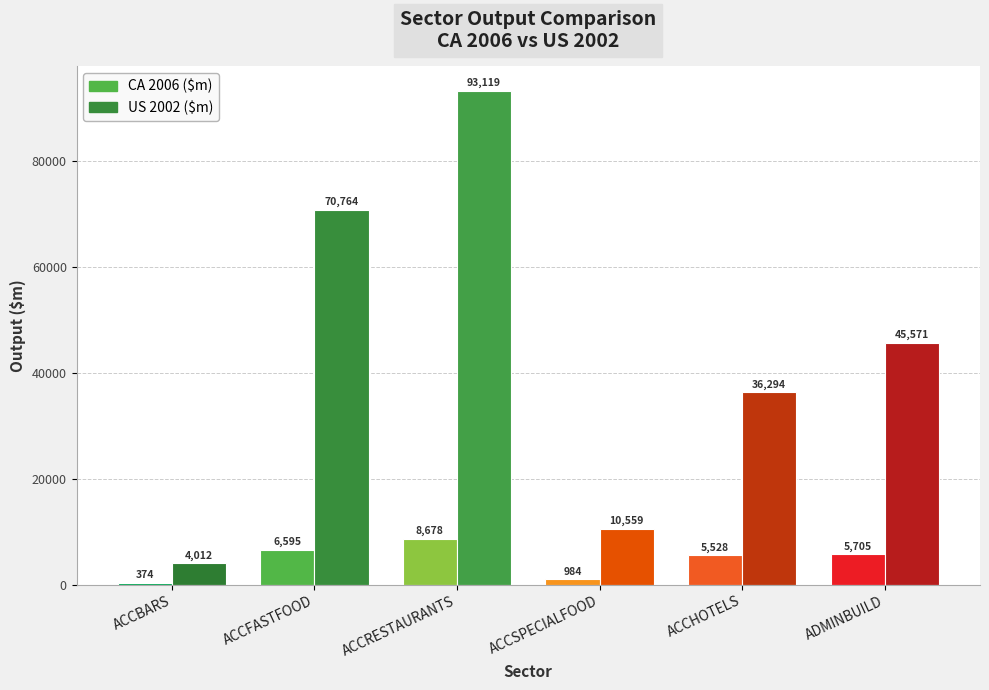

Reading left to right, extract all data points from this chart.

CA 2006 ($m): ACCBARS=373.9	ACCFASTFOOD=6594.7	ACCRESTAURANTS=8678.1	ACCSPECIALFOOD=984.0	ACCHOTELS=5528.2	ADMINBUILD=5704.7
US 2002 ($m): ACCBARS=4011.8	ACCFASTFOOD=70763.9	ACCRESTAURANTS=93119.5	ACCSPECIALFOOD=10559.2	ACCHOTELS=36294.0	ADMINBUILD=45571.3